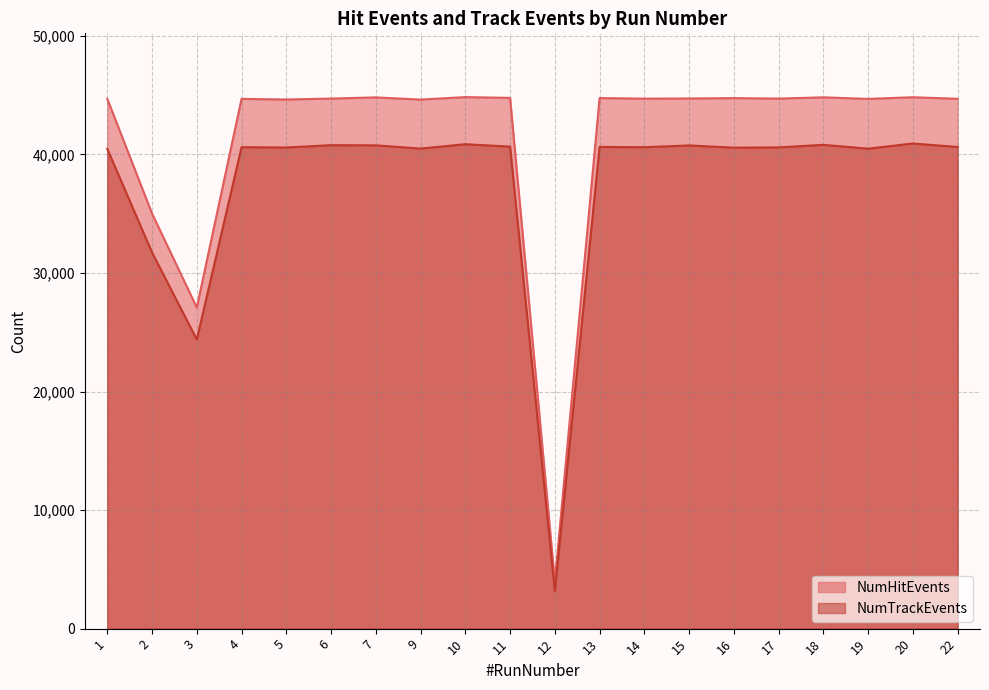

Where does the NumTrackEvents series first go above 40616?

6